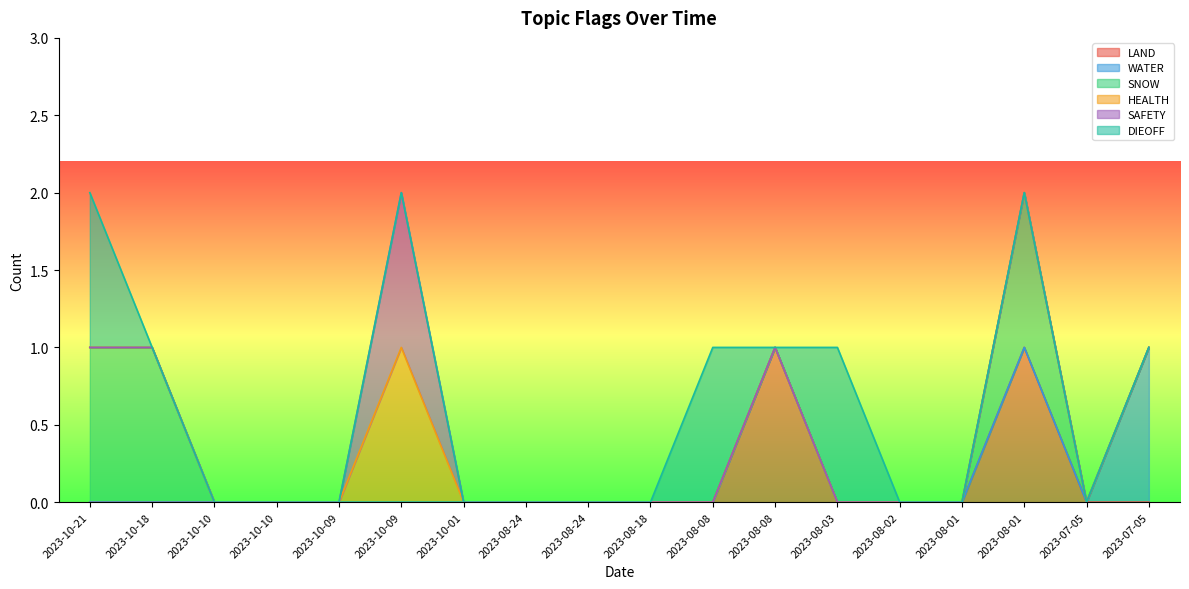

How many lines are shown in the chart?

6